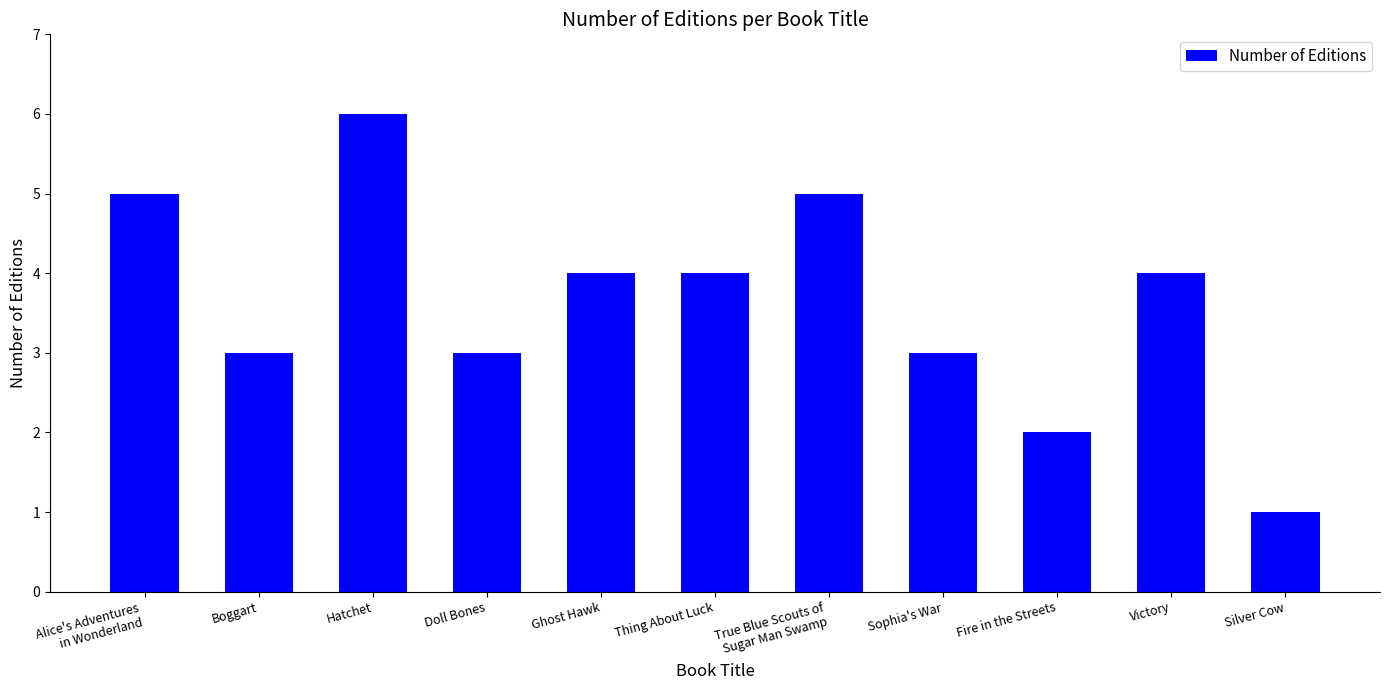

What is the value of the 2nd bar from the left?

3